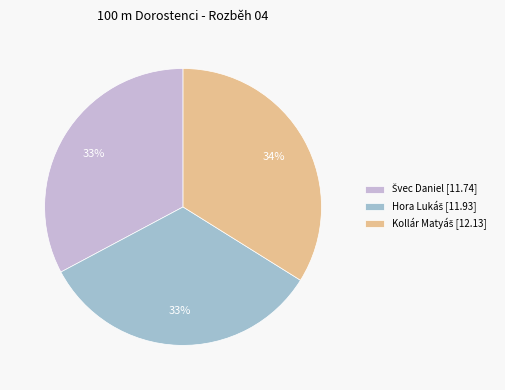

Is there any slice that represents more than half of the pie?

No